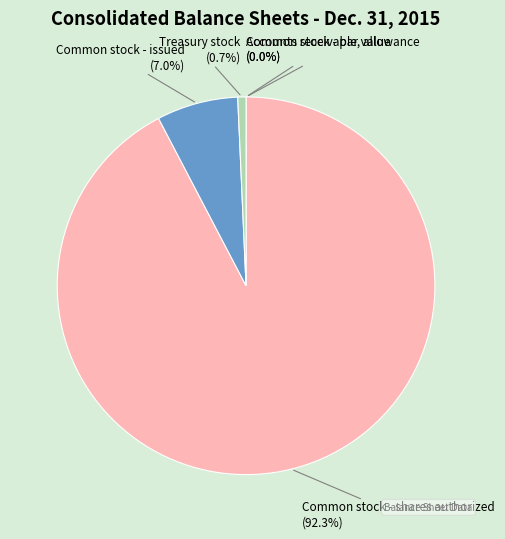

Is there any slice that represents more than half of the pie?

Yes